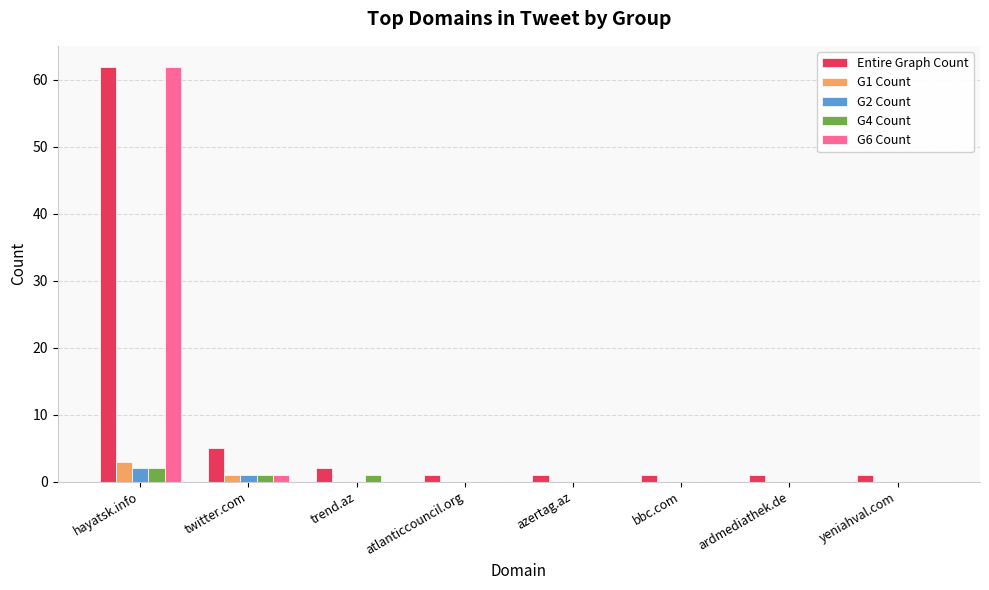

The G2 Count series shows 0 at ardmediathek.de. True or false?

True